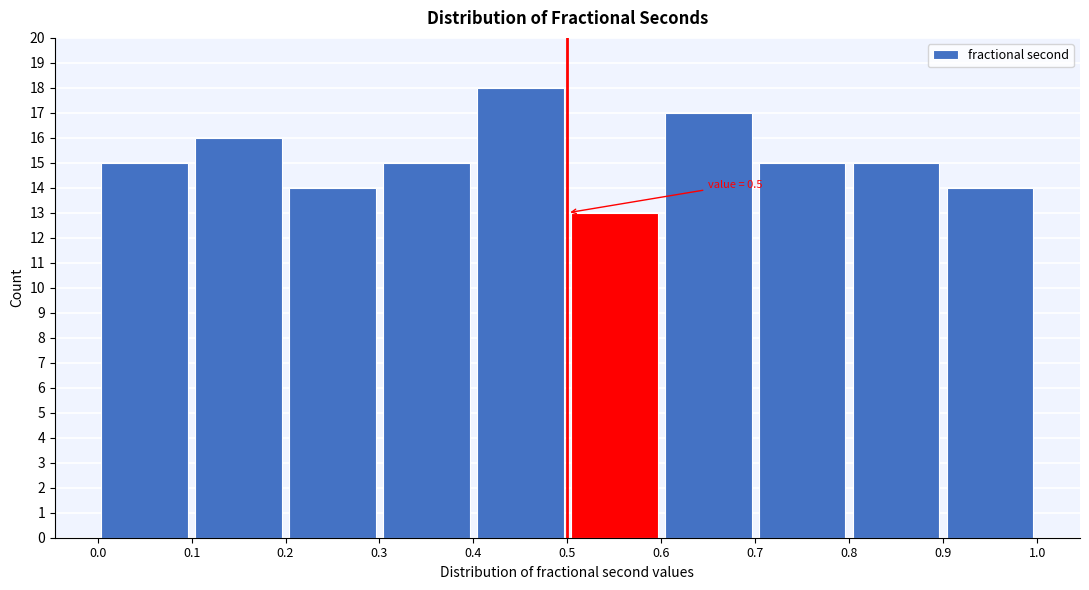

Which range on the x-axis has the tallest bar?

0.4 to 0.5